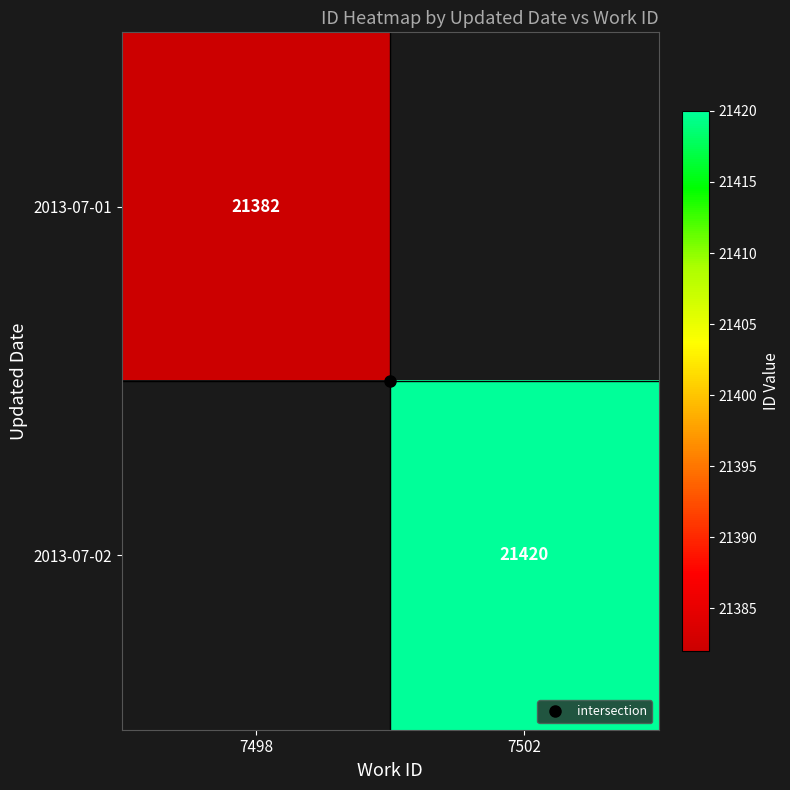

Is it true that 2013-07-01 equals 28654 at 7498?

False